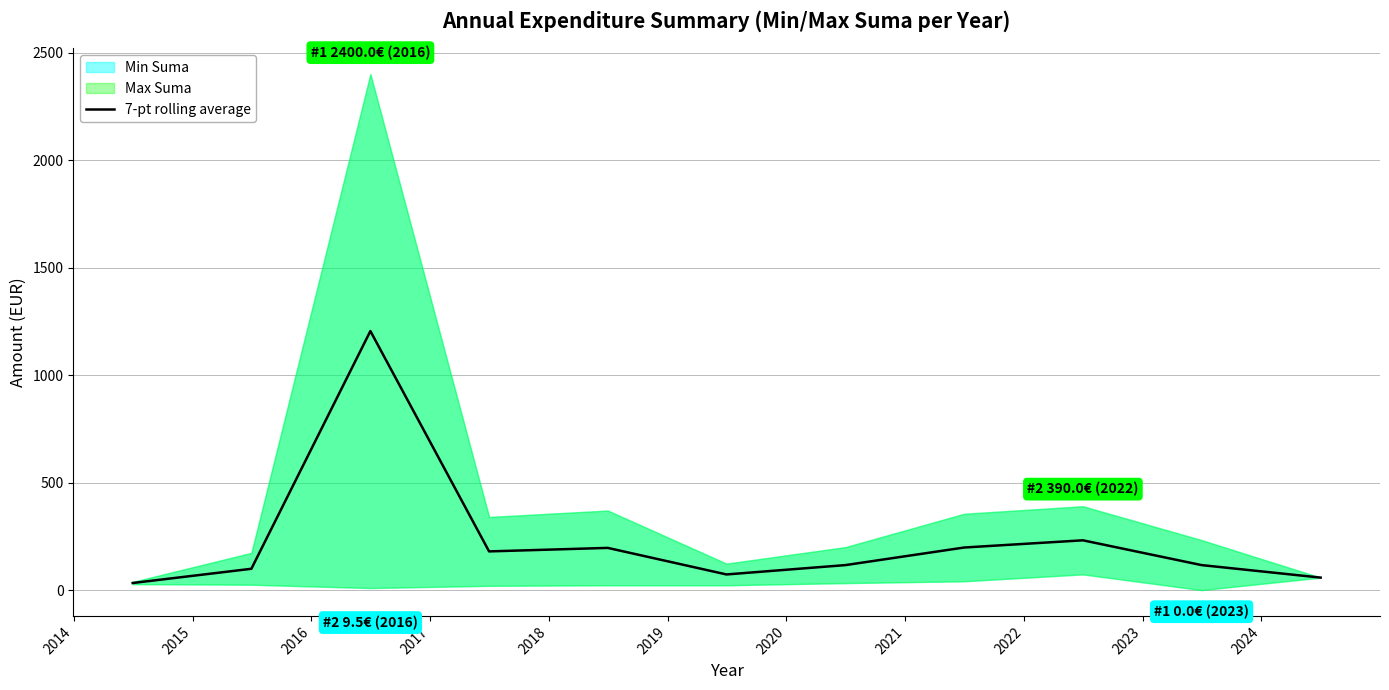

What is the maximum value for 7-pt rolling average?

1204.7